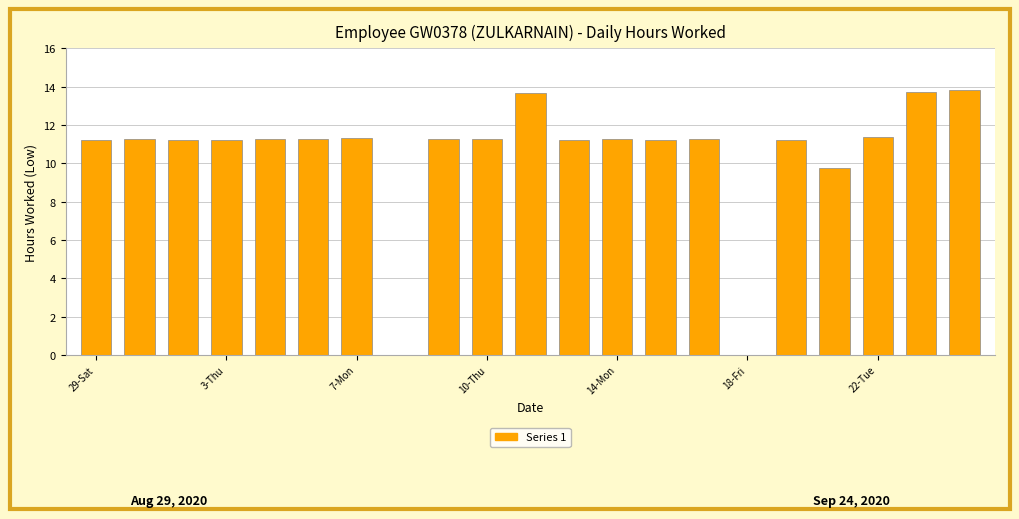

What is the sum of all values?

219.7